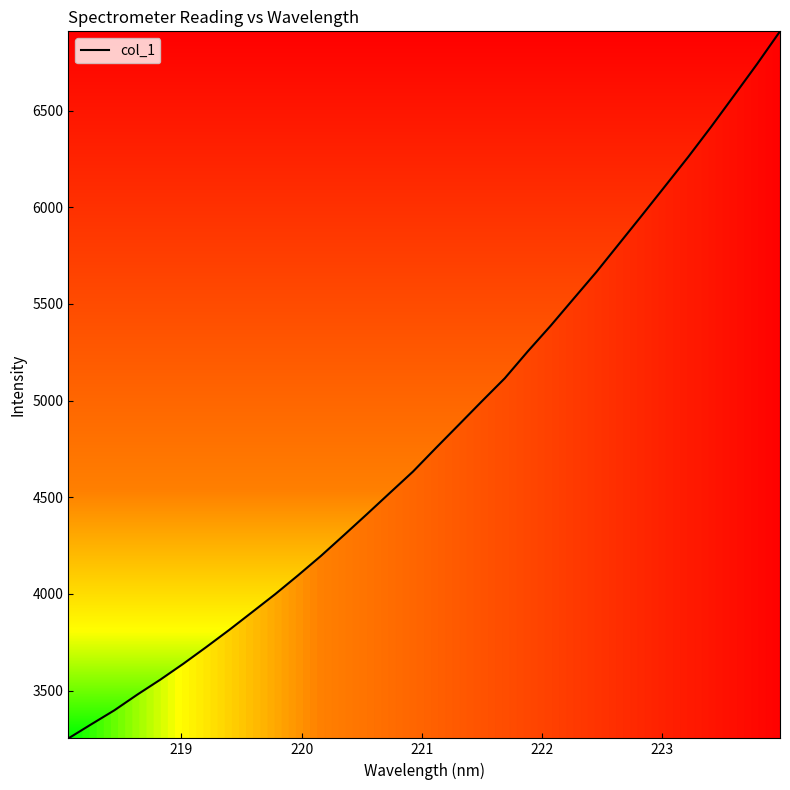

Count the number of data series in this chart.

1